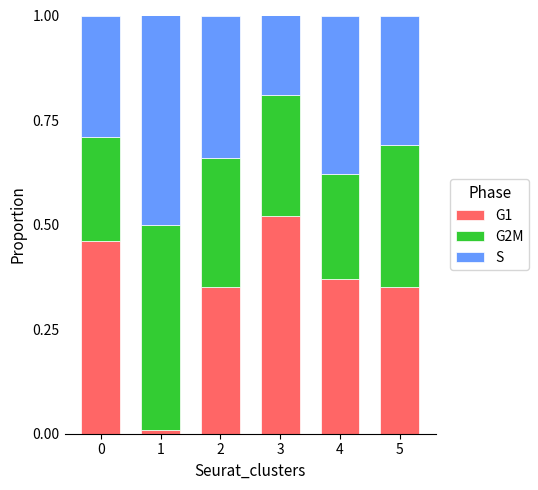

How many bars are there in total?

6